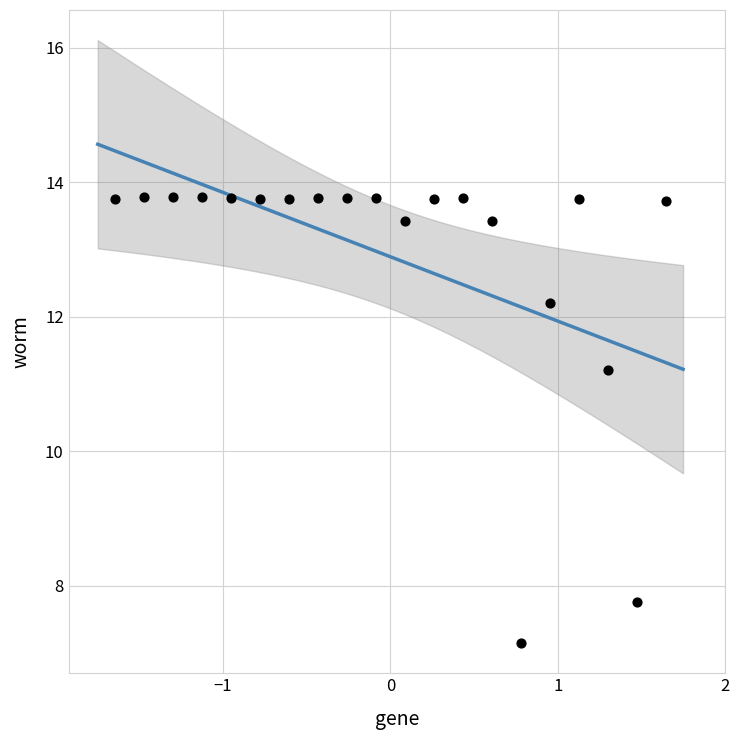

What is the range of X values (max minus min)?

3.3